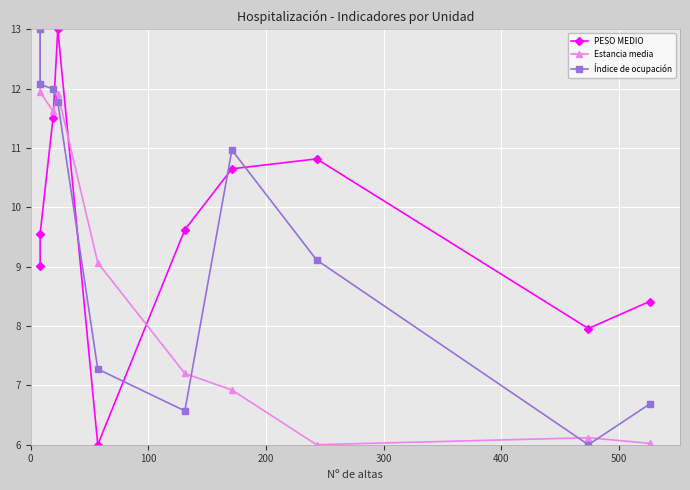

How many values in the Estancia media series are below 9?

5